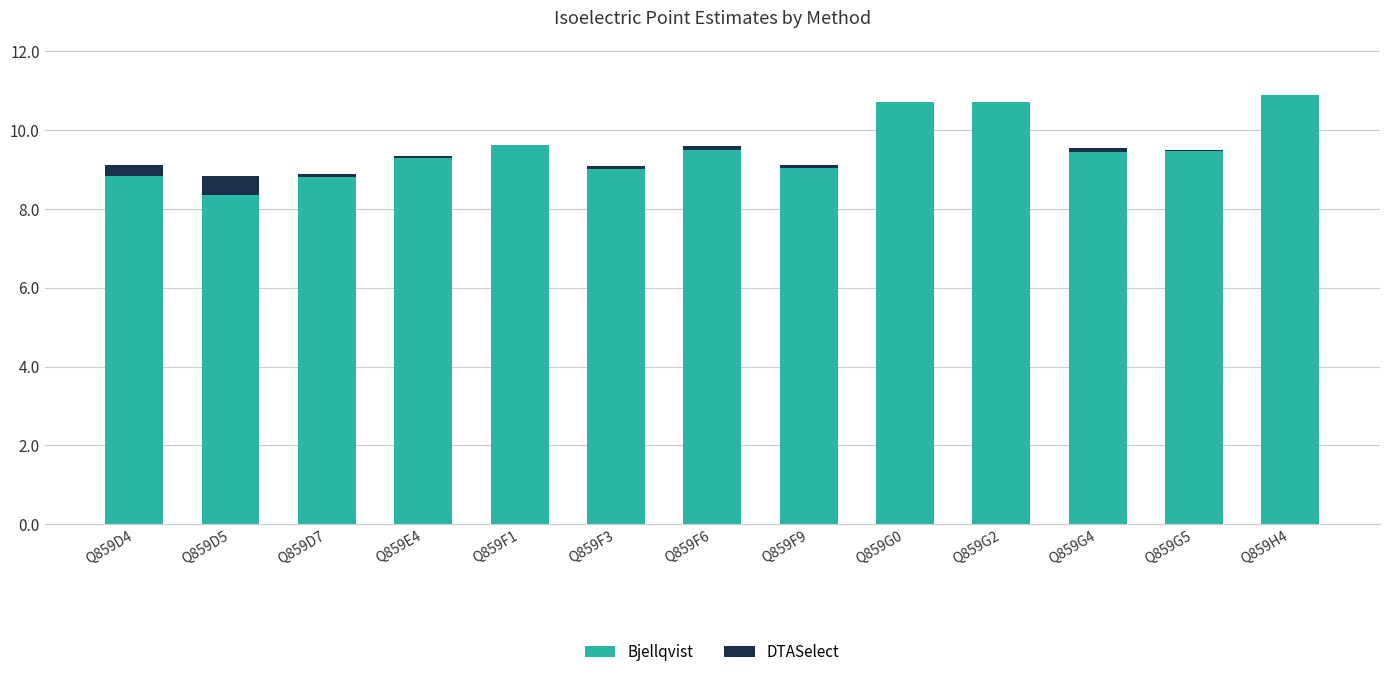

What is the total value across all series at Q859F1?

9.6